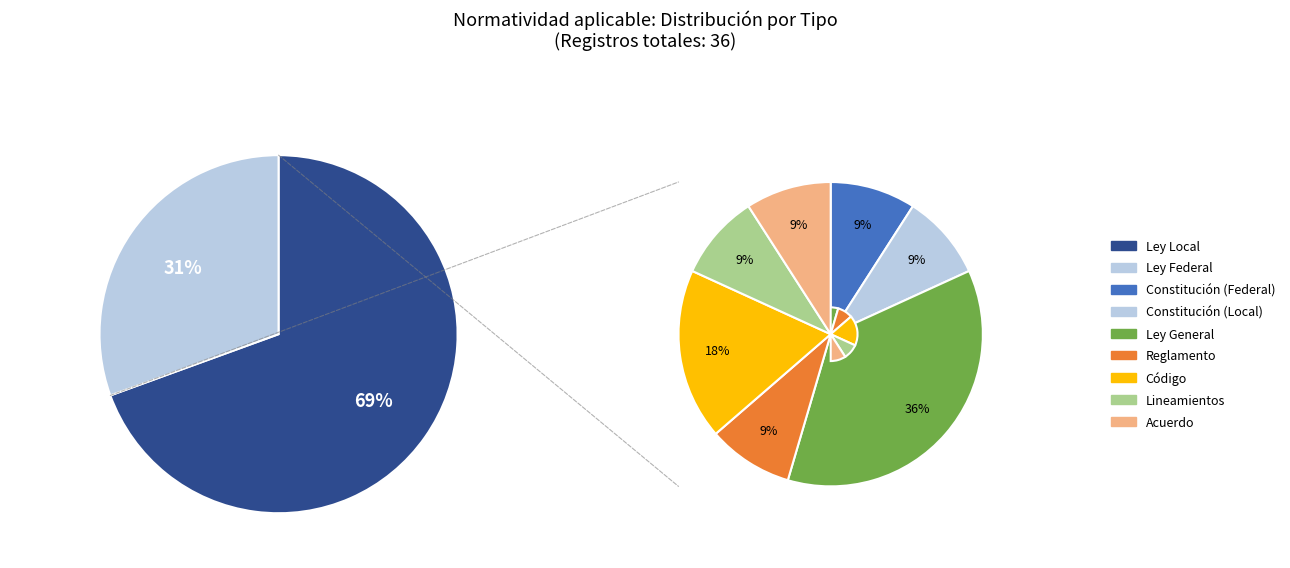

What is the ratio of the value at Acuerdo to the value at Constitución Política de los Estados Unidos Mexicanos?

1.0